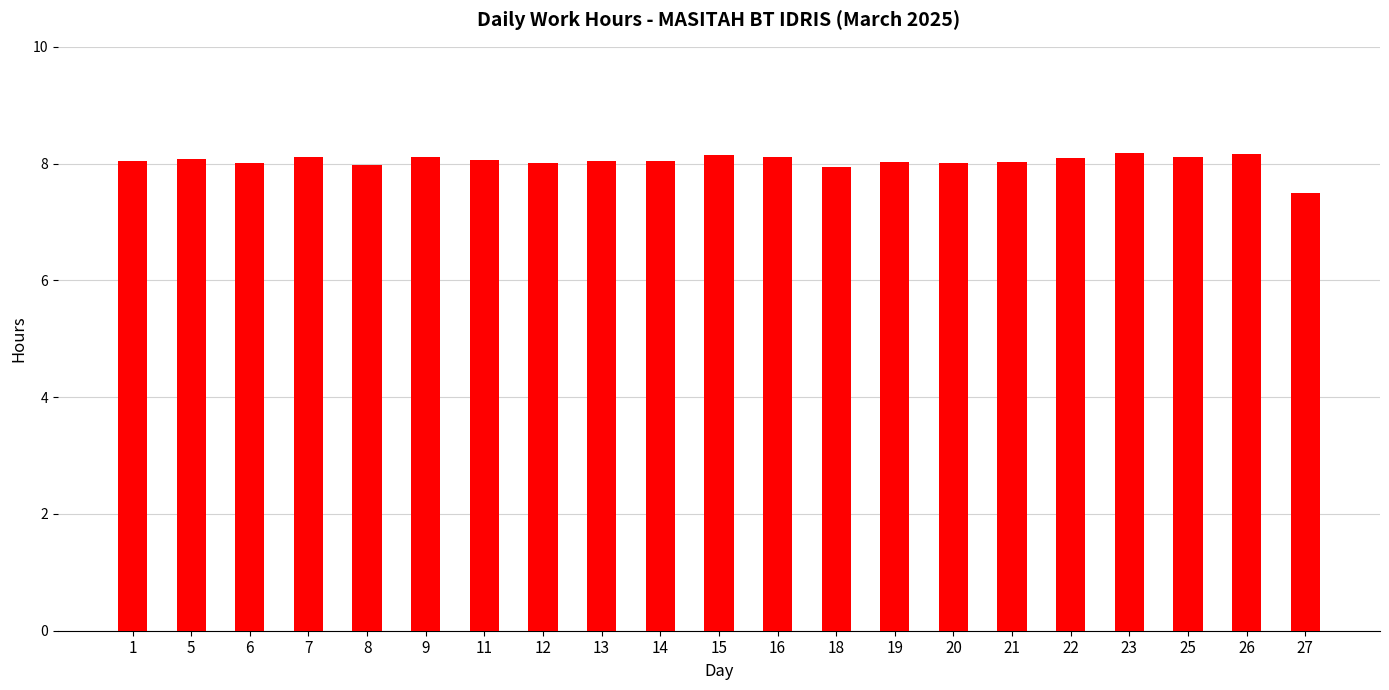

How many series are shown in this chart?

1